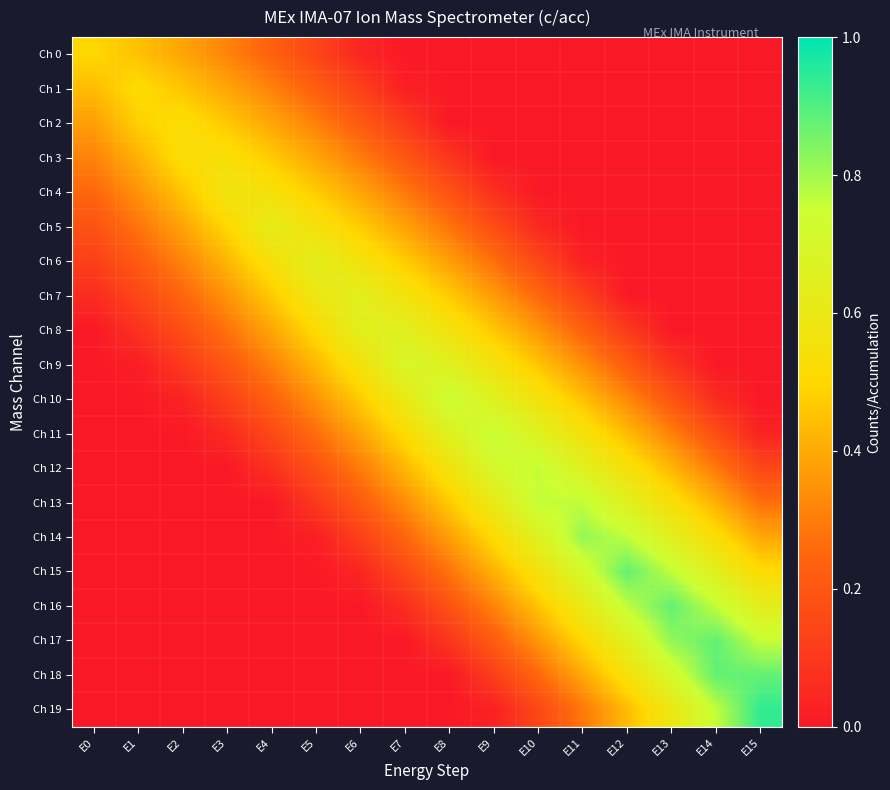

What is the total value across all series at E12?

6.3